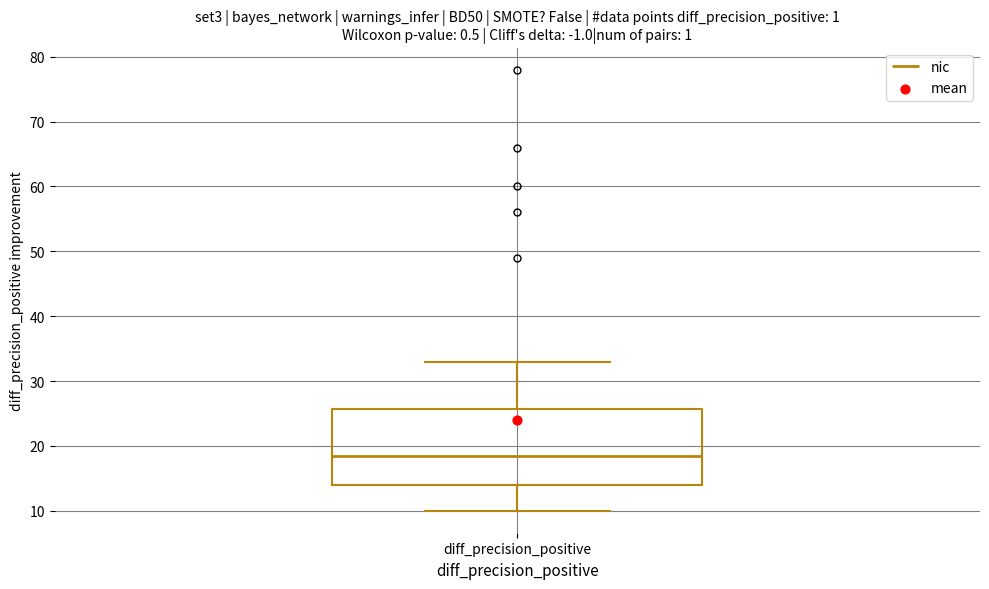

Read this box plot against the y-axis: the position of the median line, the range covered by the box, and the ends of both whiskers. The values are not printed on the chart, so give them approximately, as read against the axis.

median 19, box 14 to 26, whiskers 10 to 33